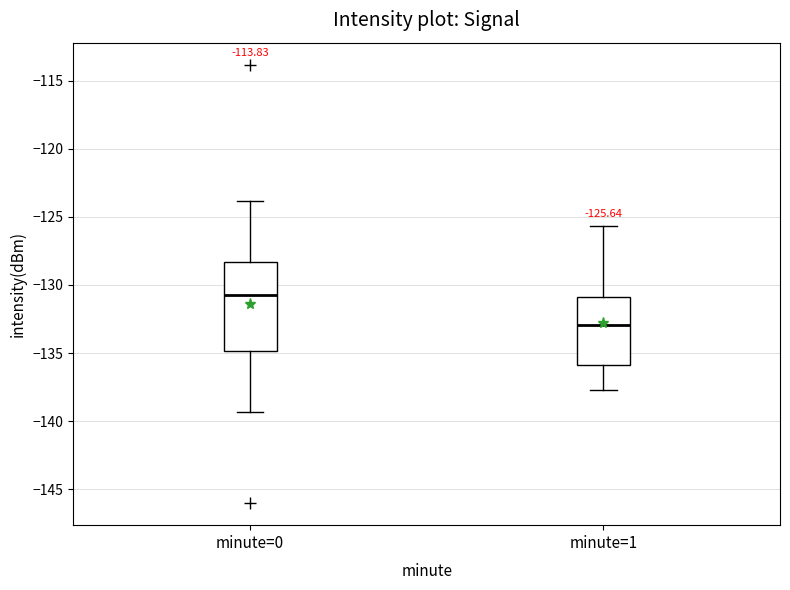

Comparing the boxes themselves (not the whiskers), which one is the tallest?

minute=0